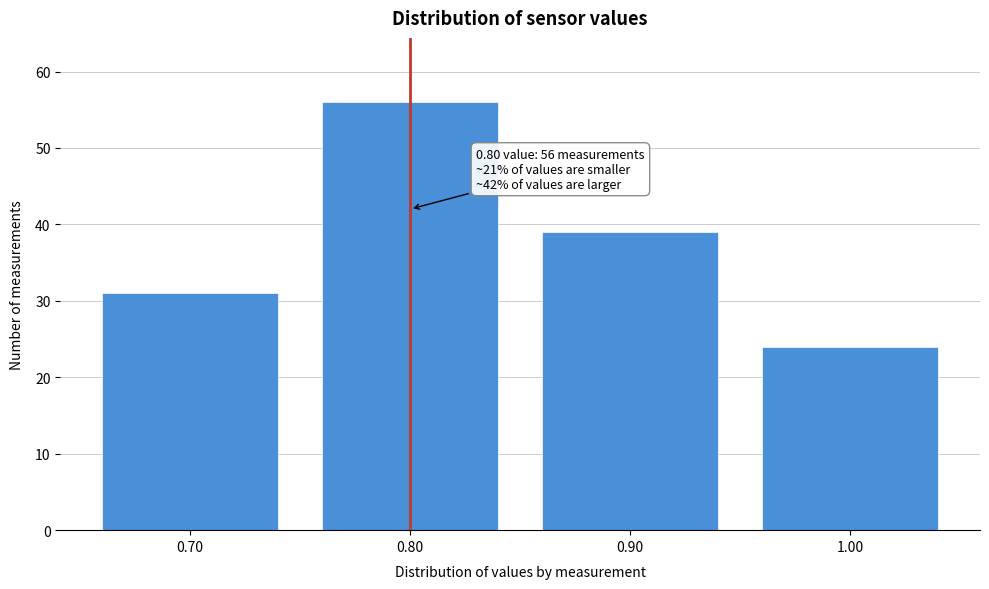

Reading left to right, transcribe all the data shown in this chart.

31	56	39	24